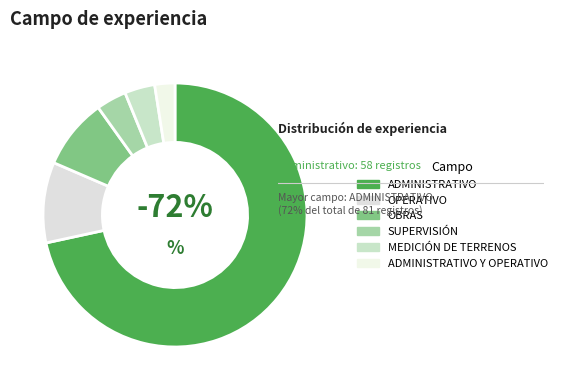

Combined, what portion of the pie is OPERATIVO and OBRAS?

18.5%